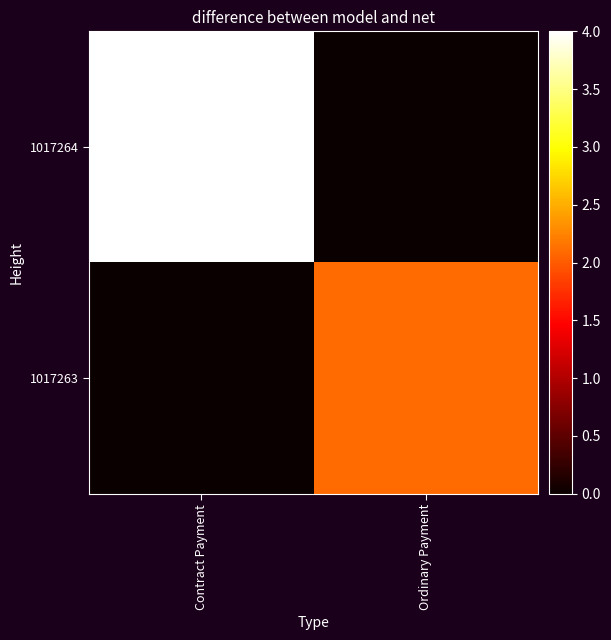

Rank the series by their maximum value, from highest to lowest.

1017264, 1017263